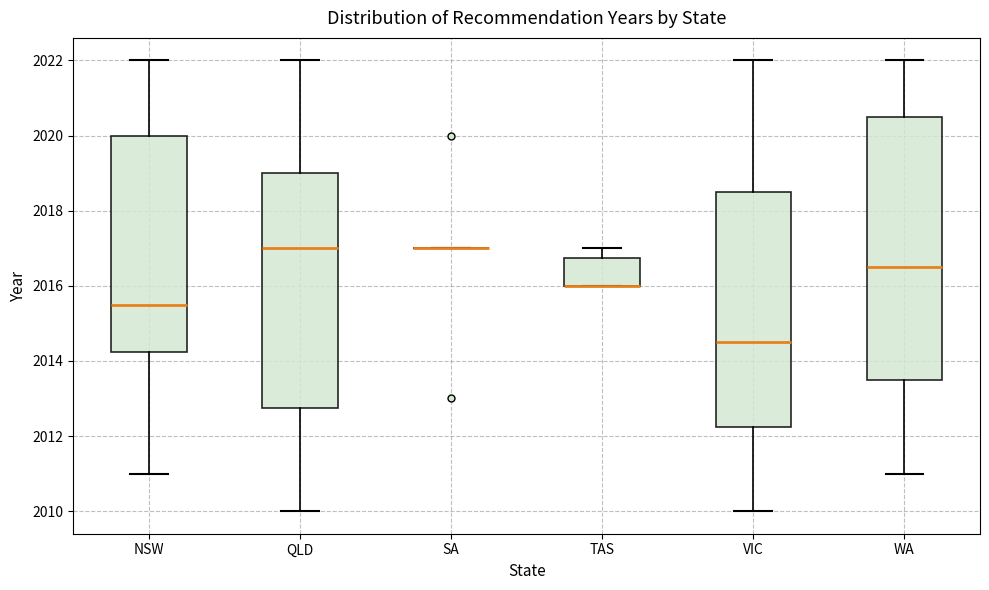

Reading left to right, read every box against the y-axis: the position of its median line, the range the box covers, and the ends of its whiskers. The values are not printed on the chart, so give them approximately, as read against the axis.

NSW: median 2015.6, box 2014.2 to 2020.0, whiskers 2011.0 to 2022.0
QLD: median 2017.0, box 2012.8 to 2019.0, whiskers 2010.0 to 2022.0
SA: box collapsed to a line at 2017.0, whiskers 2017.0 to 2017.0
TAS: median 2016.0 (drawn on the box's lower edge), box 2016.0 to 2016.8, whiskers 2016.0 to 2017.0
VIC: median 2014.6, box 2012.2 to 2018.6, whiskers 2010.0 to 2022.0
WA: median 2016.6, box 2013.6 to 2020.6, whiskers 2011.0 to 2022.0